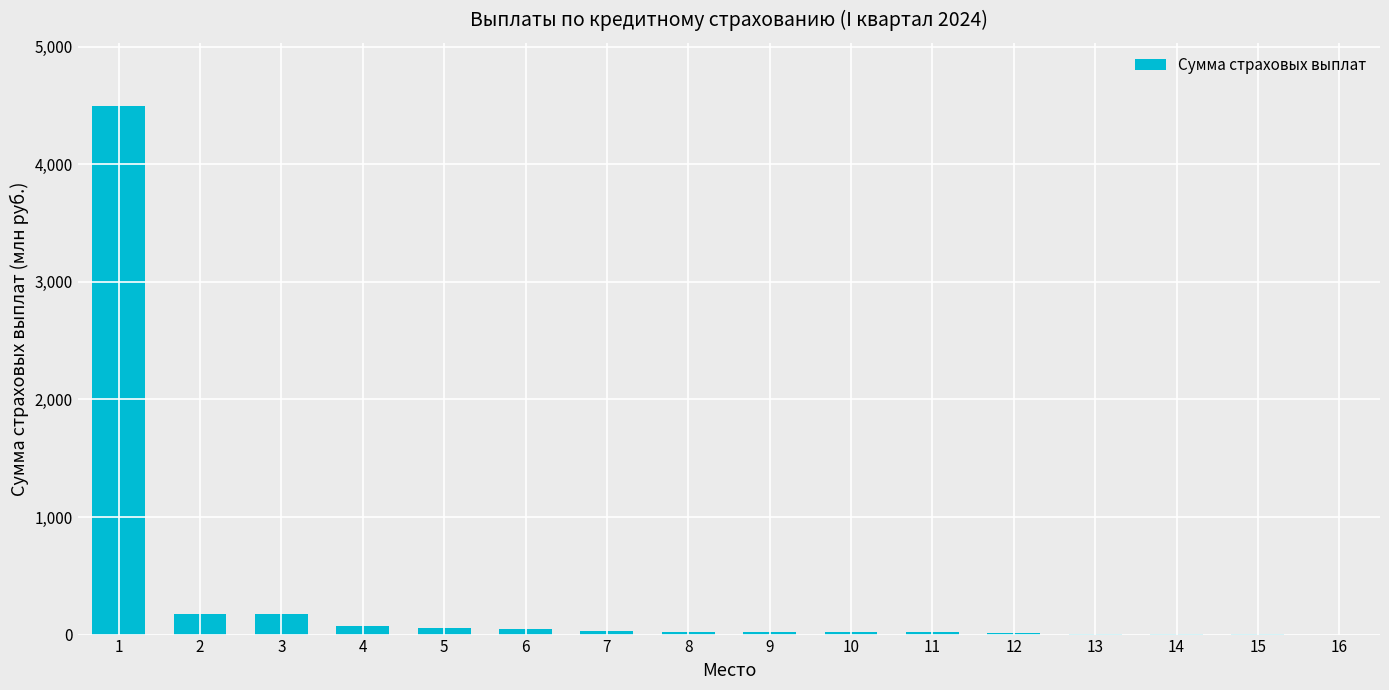

What is the maximum value shown in the chart?

4492.7